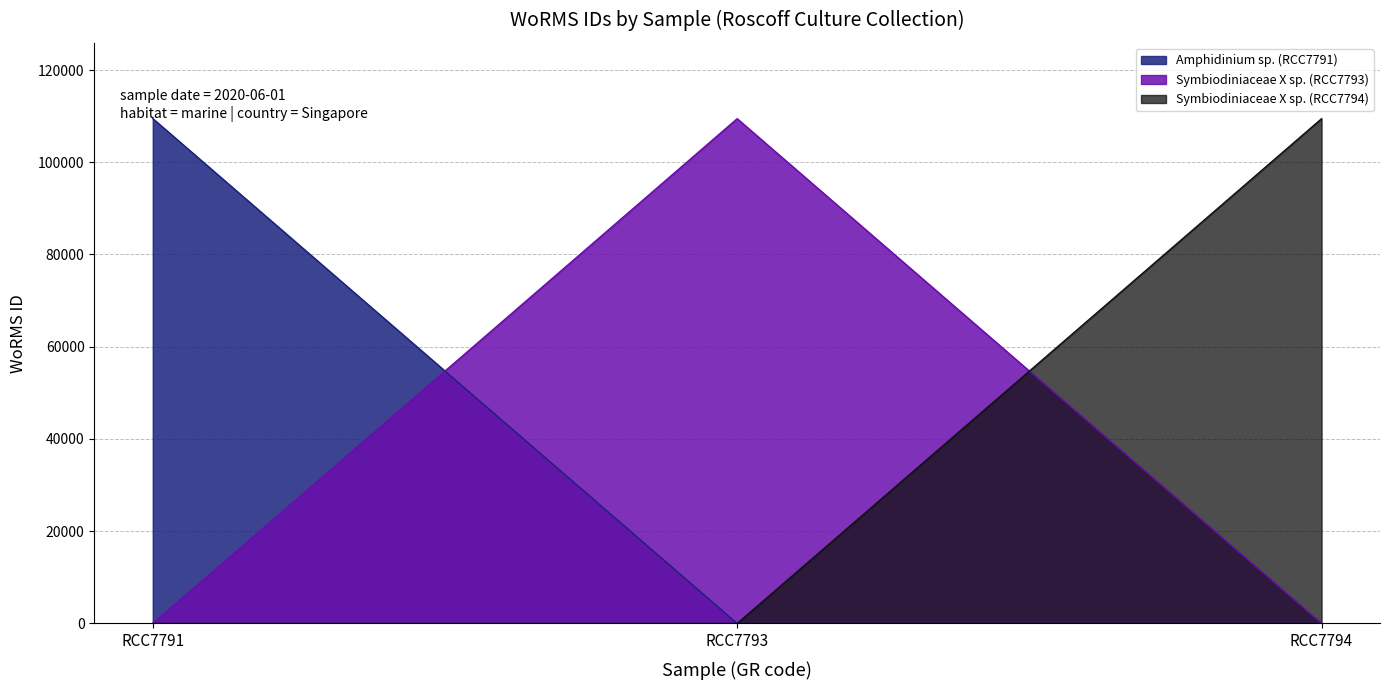

What is the maximum value shown in the chart?

109473